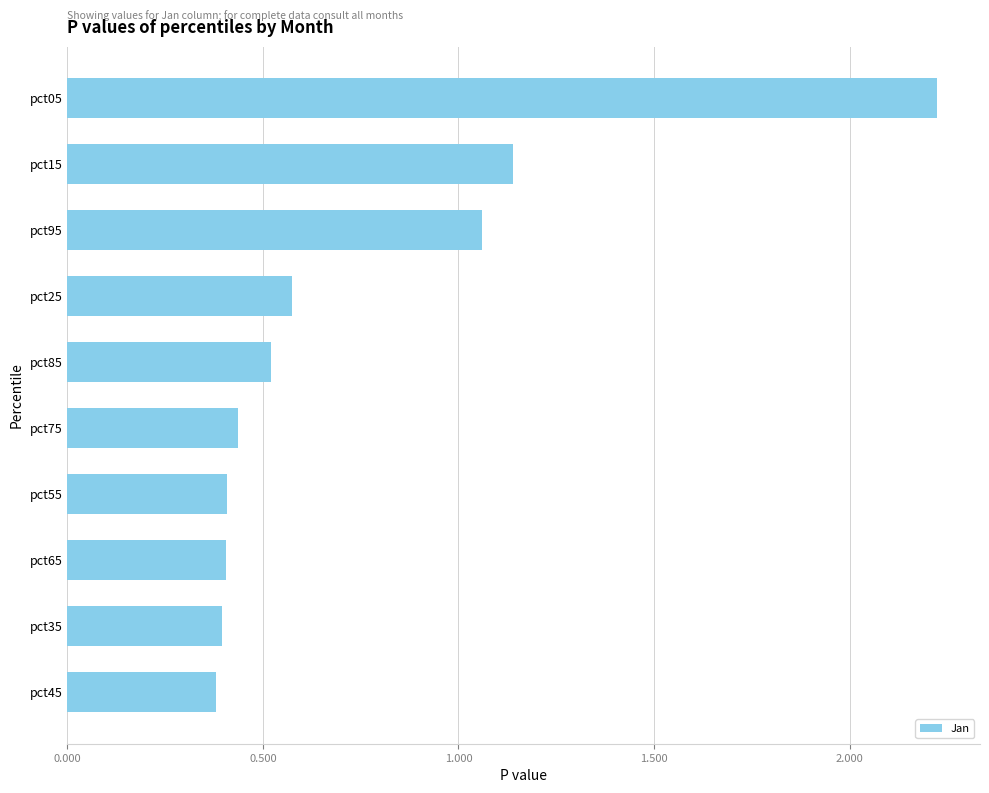

What is the average value?

0.8